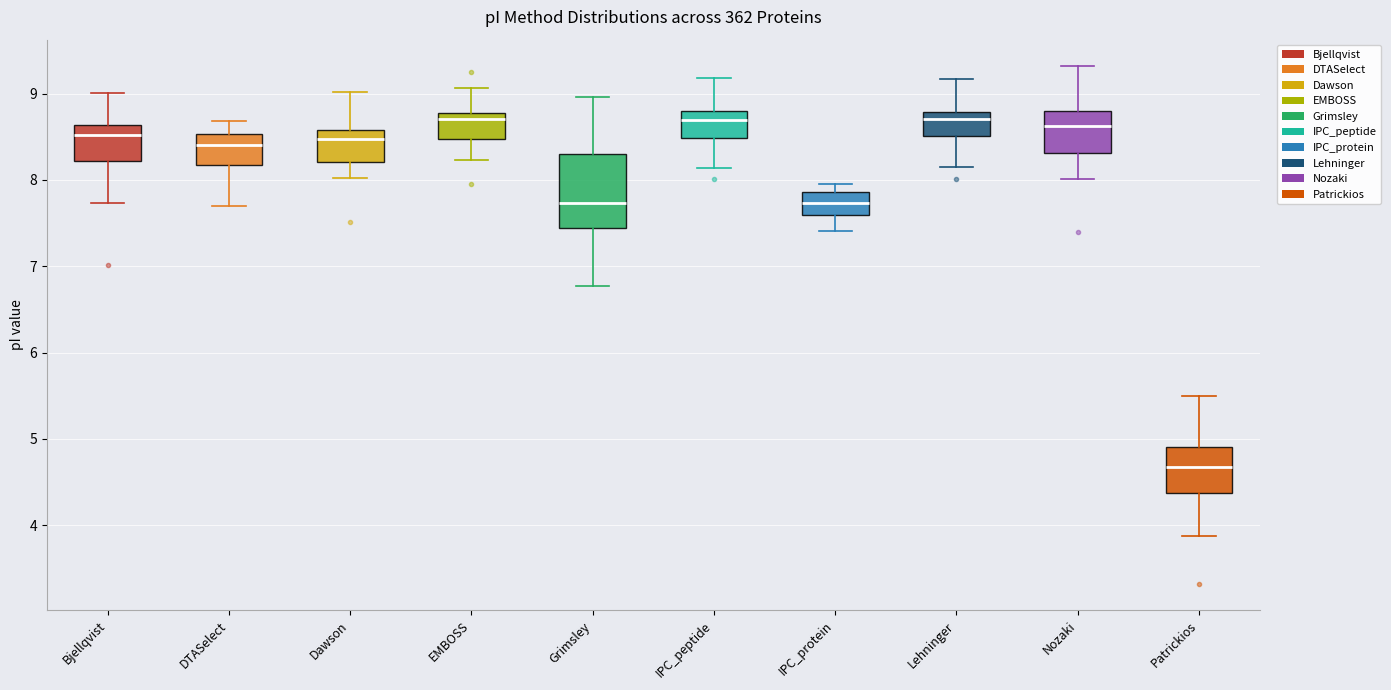

Where does the median line of the box for Lehninger sit on the y-axis? The values are not printed on the chart, so give them approximately, as read against the axis.

8.7